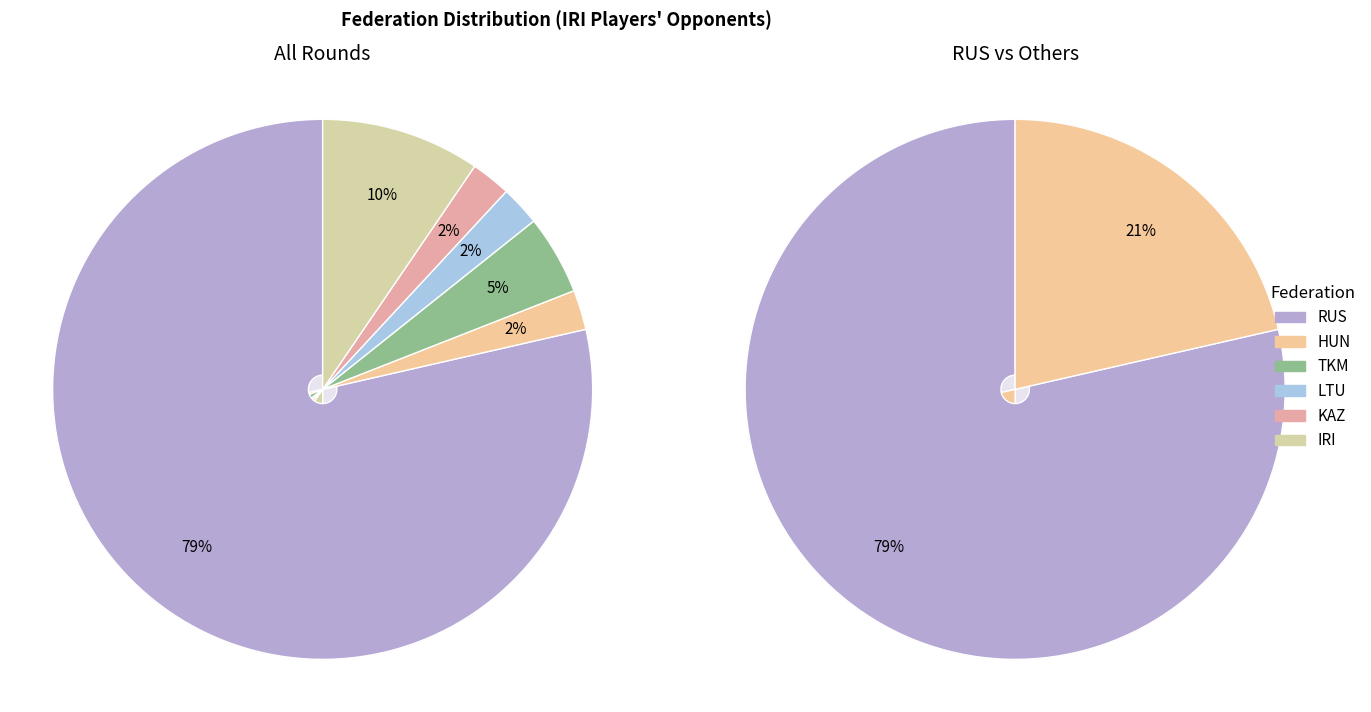

How many slices are in this pie chart?

6